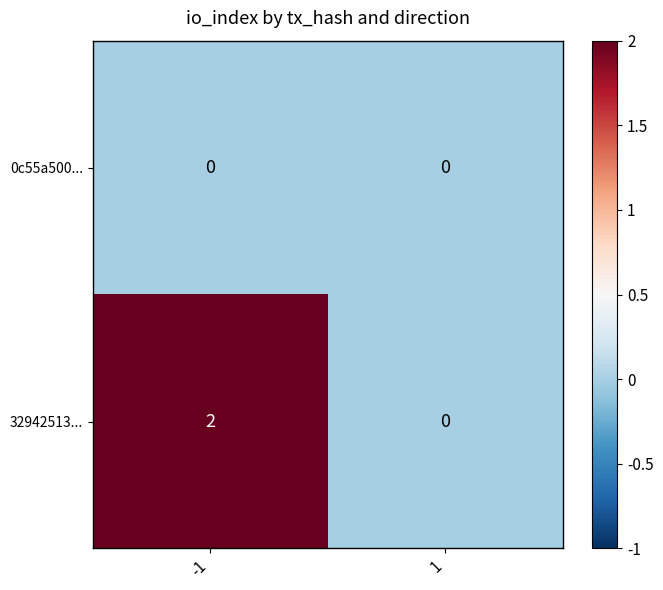

Is the value of 0c55a500... at -1 greater than the value of 32942513... at -1?

No